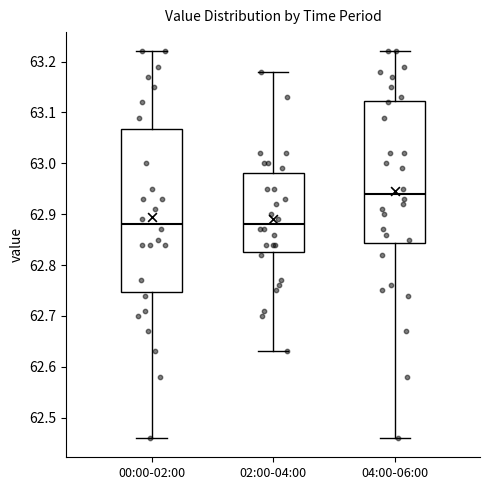

Which box is the tallest, from its lower edge to its upper edge?

00:00-02:00